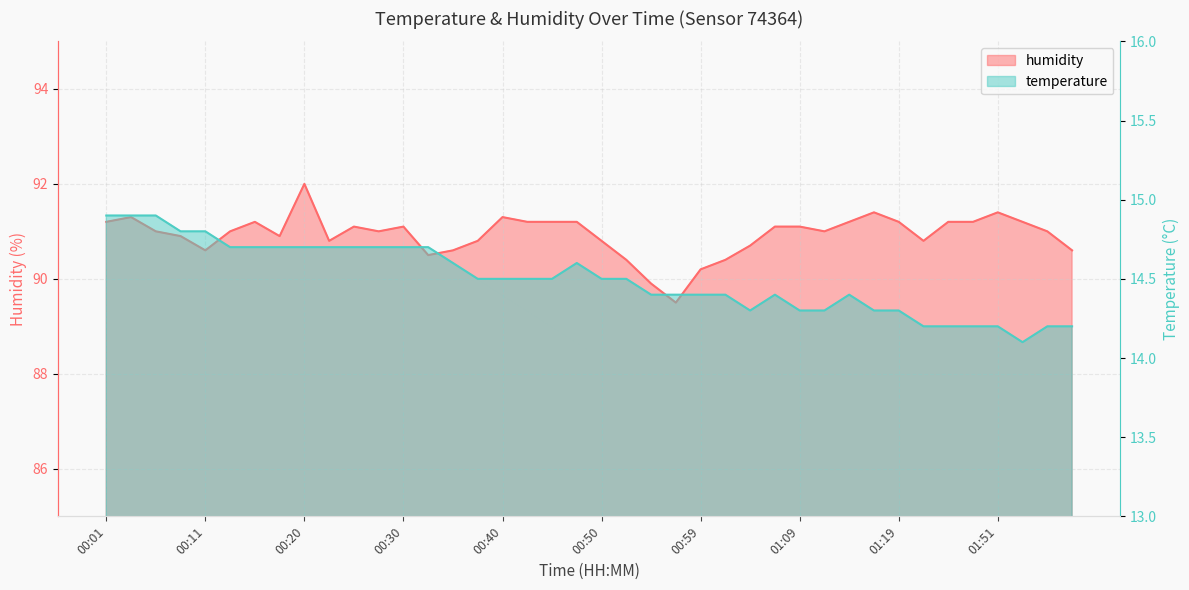

Where is the first local minimum for humidity?

00:11